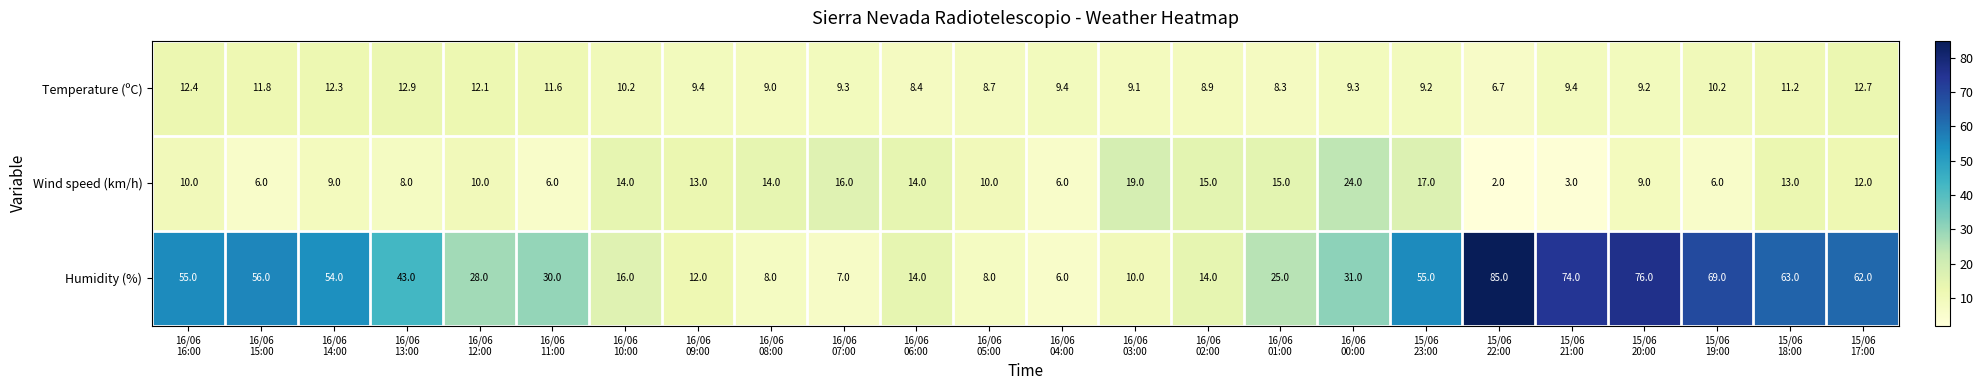

What is the lowest value of the Humidity (%) series?

6.0